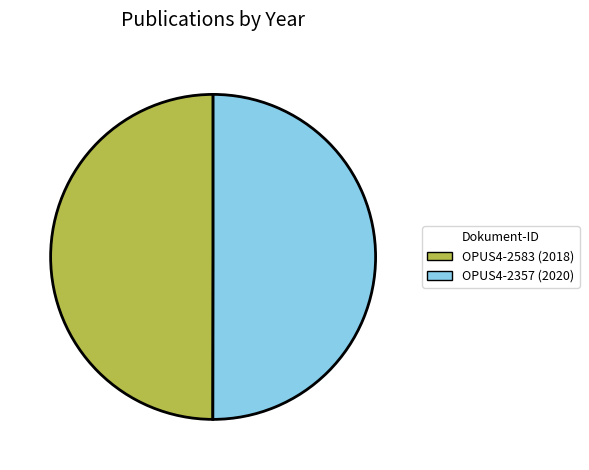

Is it true that OPUS4-2583 (2018) is 50% of the pie?

True